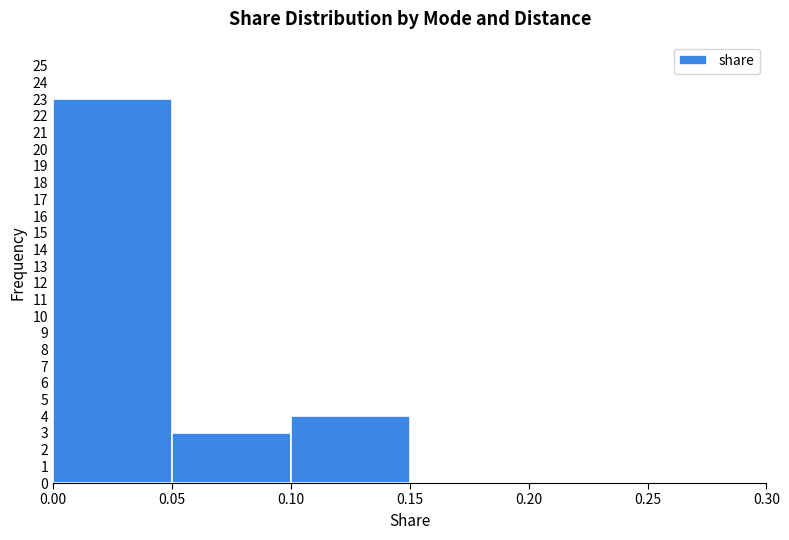

Which range on the x-axis has the tallest bar?

0.00 to 0.05